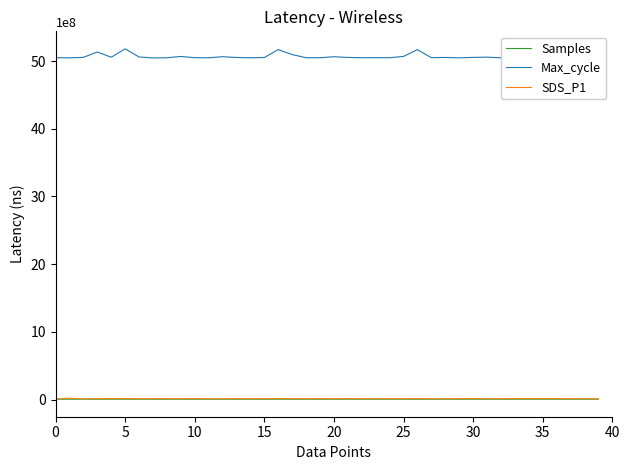

What is the lowest value of the Max_cycle series?

5047000000